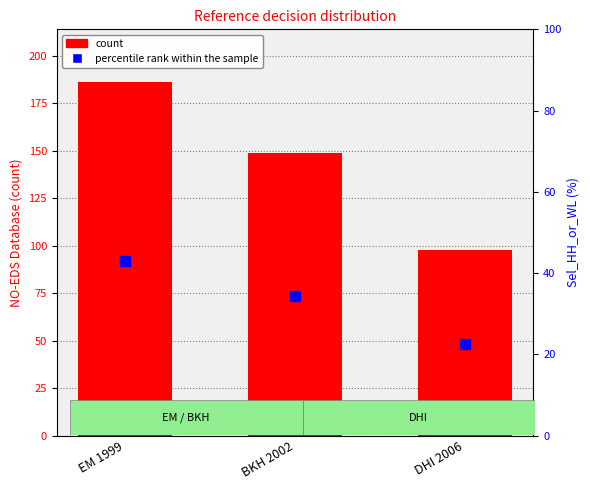

Reading left to right, what are all the values shown in this chart?

count: EM 1999=186.0	BKH 2002=149.0	DHI 2006=98.0
percentile rank within the sample: EM 1999=43.0	BKH 2002=34.4	DHI 2006=22.6